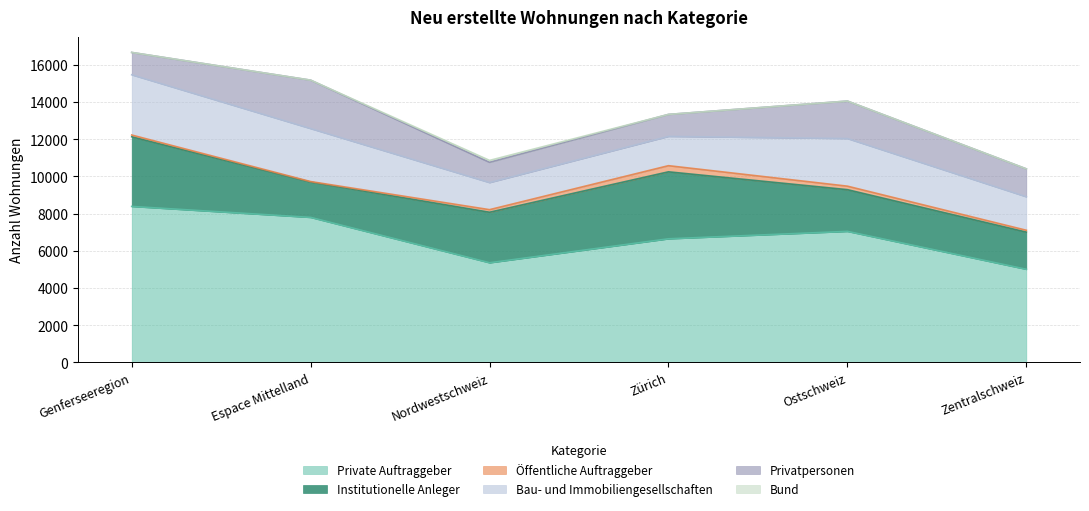

What is the label of the 6th point from the right?

Genferseeregion